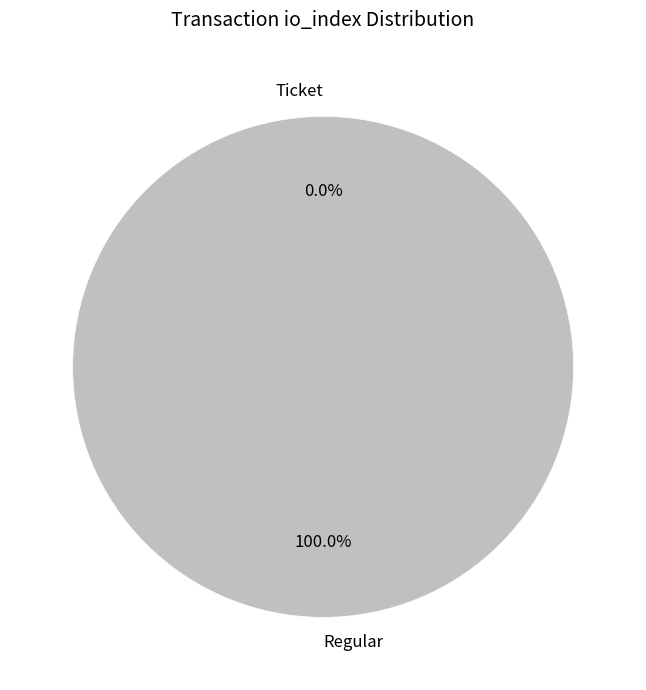

Which category has the biggest portion of the pie?

Regular